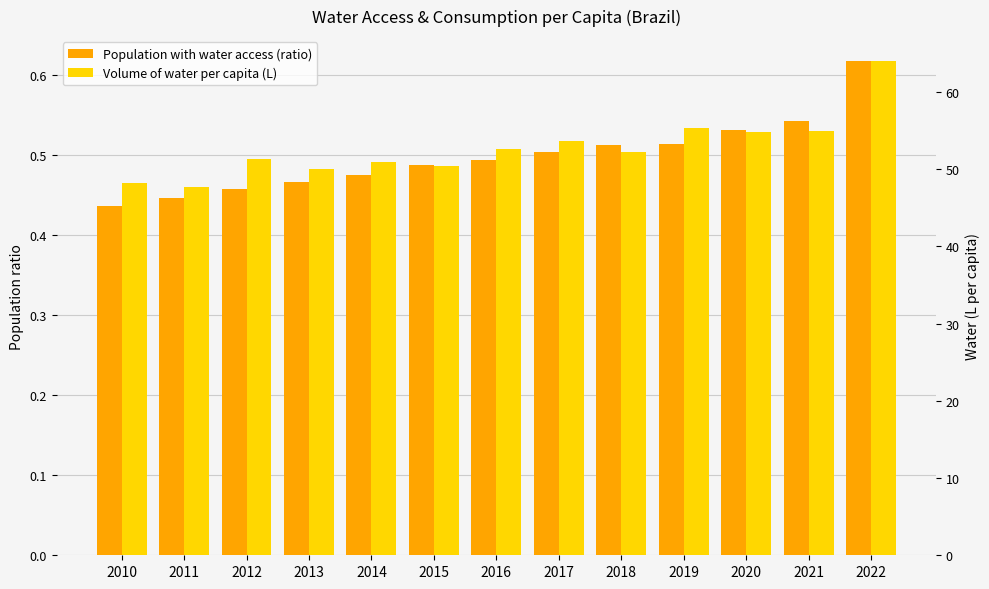

What is the value of the Volume of water per capita (L) bar at the 4th from the left?

50.1